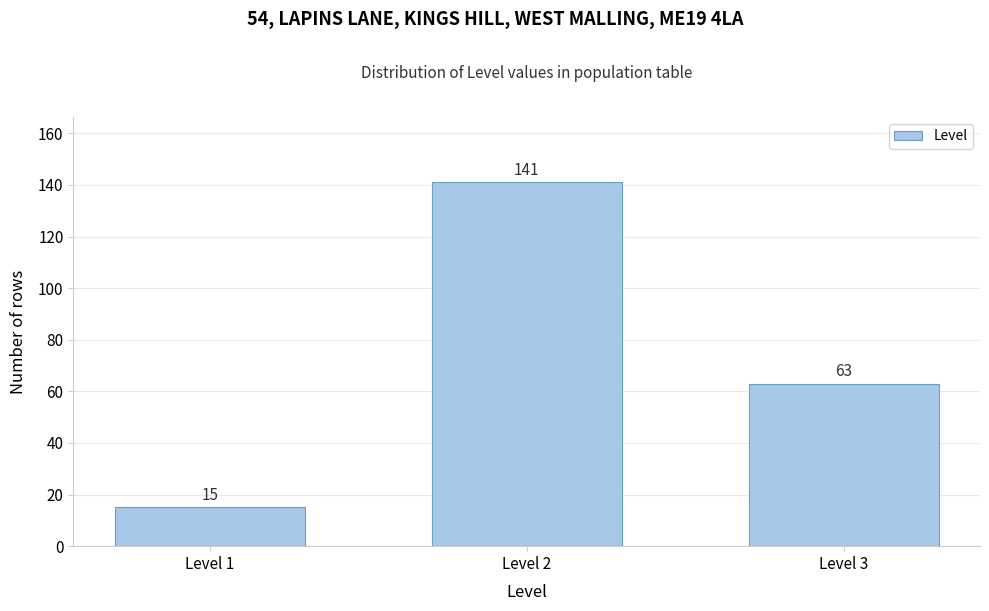

Reading left to right, extract all data points from this chart.

Level 1=15	Level 2=141	Level 3=63